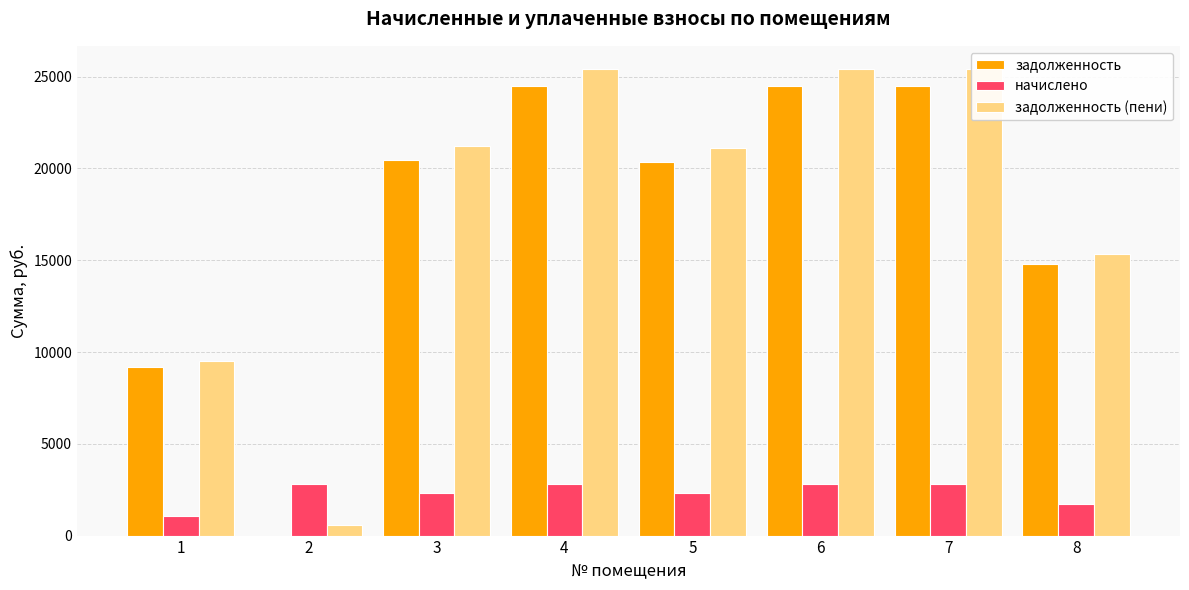

Between 1 and 8, which is larger?

8